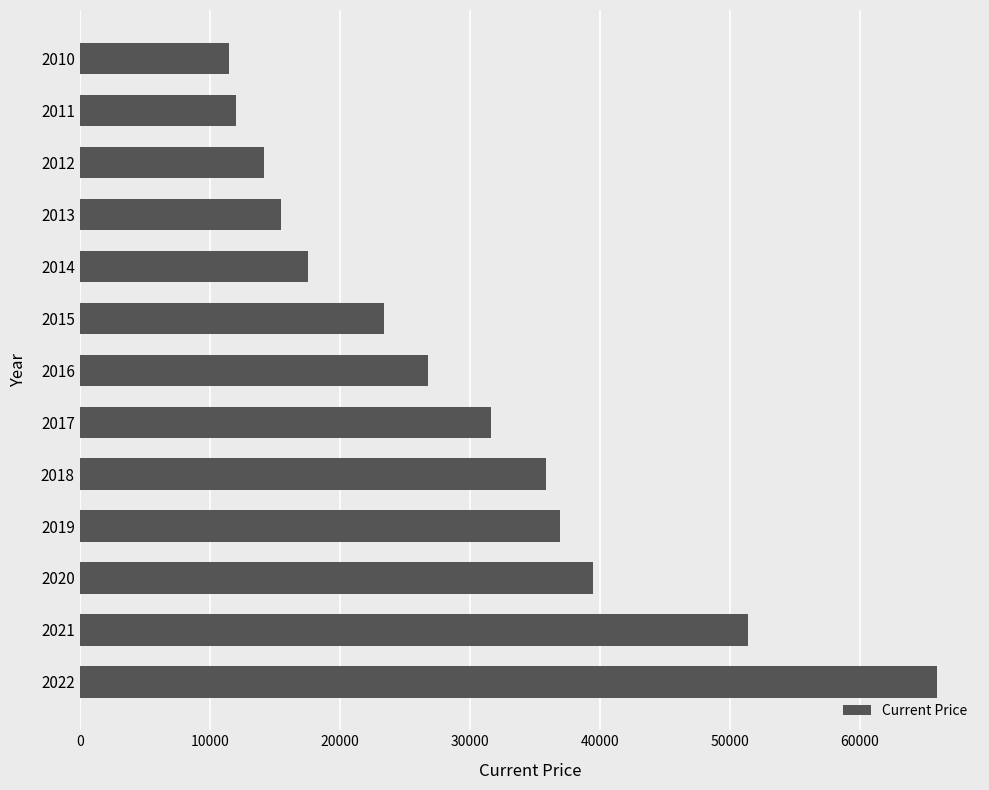

True or false: the data shows 15498 at 2013.

True